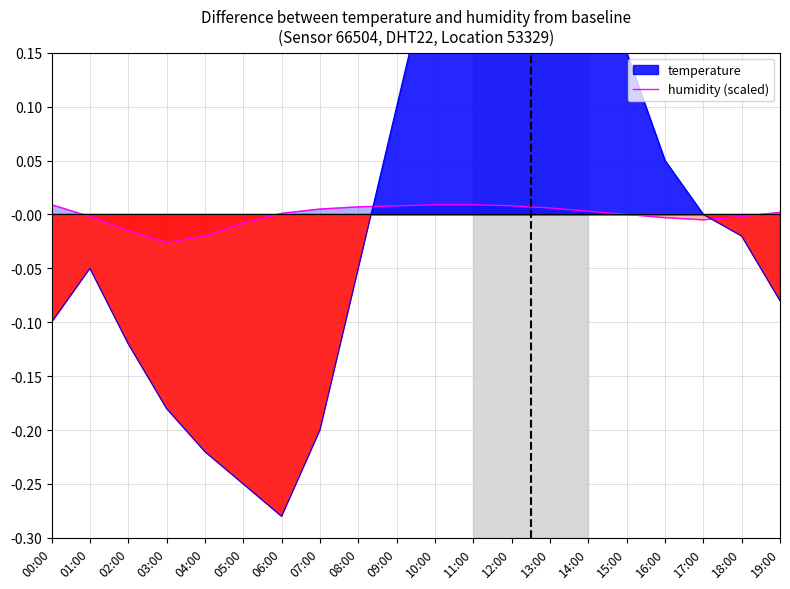

Is it true that humidity (scaled) equals 0.0 at 14:00?

True